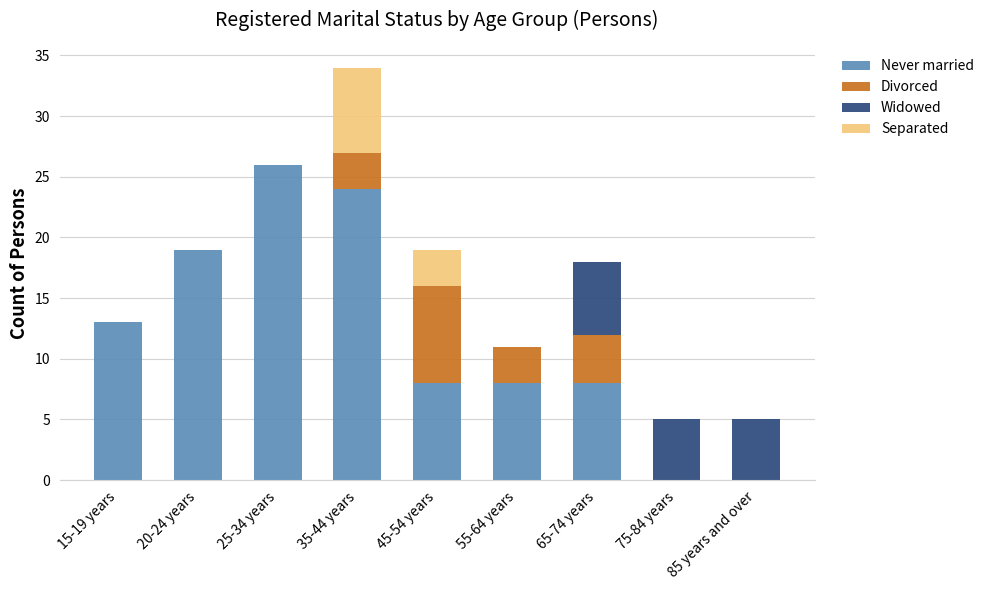

What is the total value across all series at 15-19 years?

13